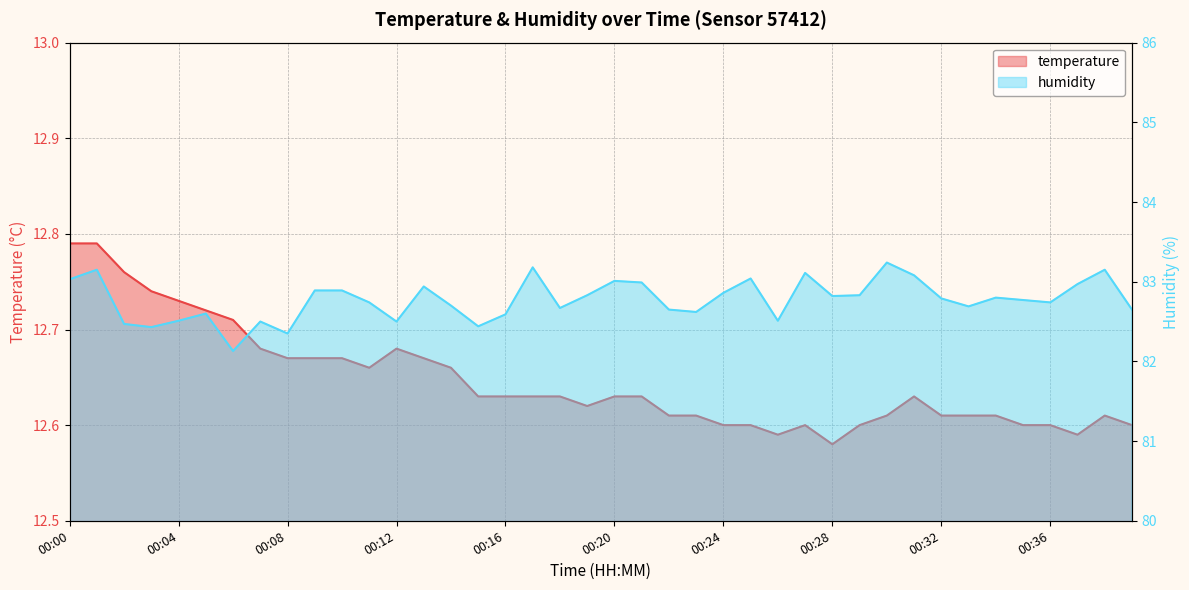

True or false: temperature has a value of 21.4 at 00:20.

False